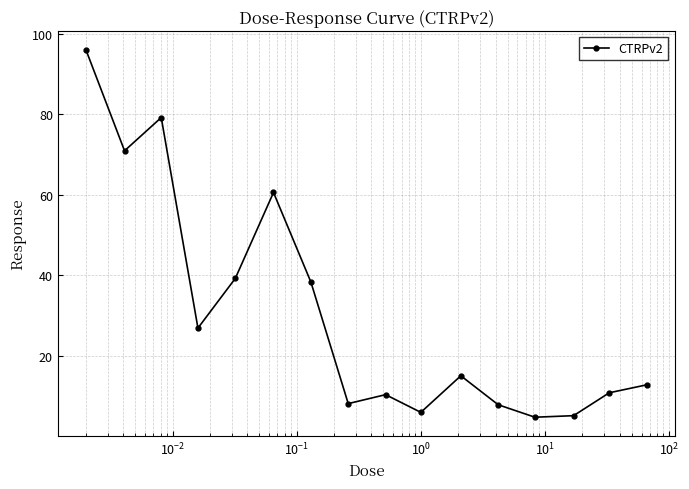

What is the difference between the second highest and minimum values?

74.5